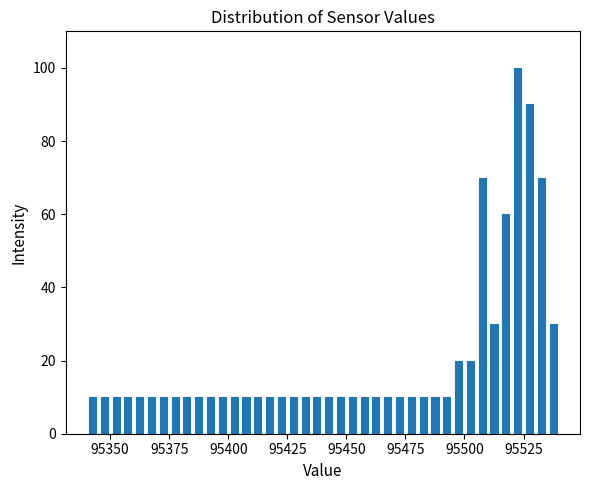

Read against the x-axis, roughly where is the centre of the tallest bar?

95525